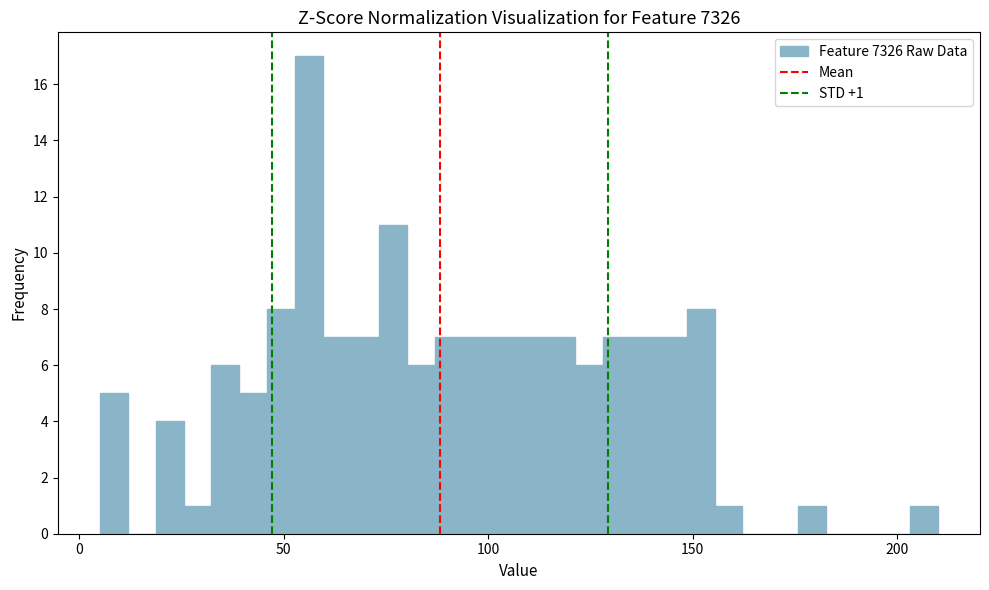

Around what value on the x-axis is the tallest bar? Give the approximate position of its centre, as read against the axis.

55